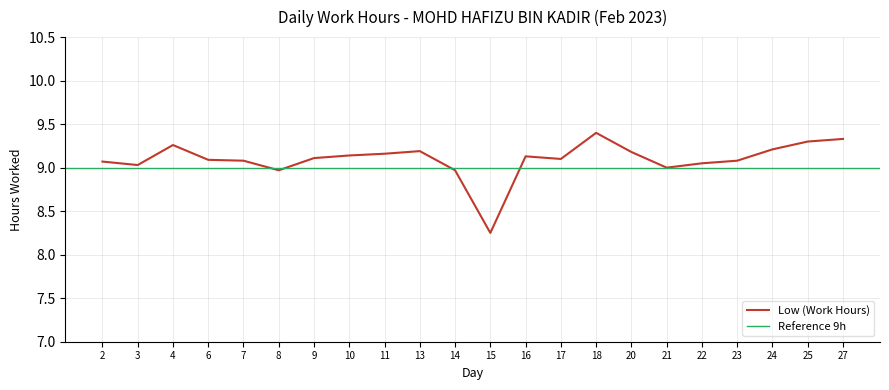

What is the change in value from 14 to 22?

+0.1